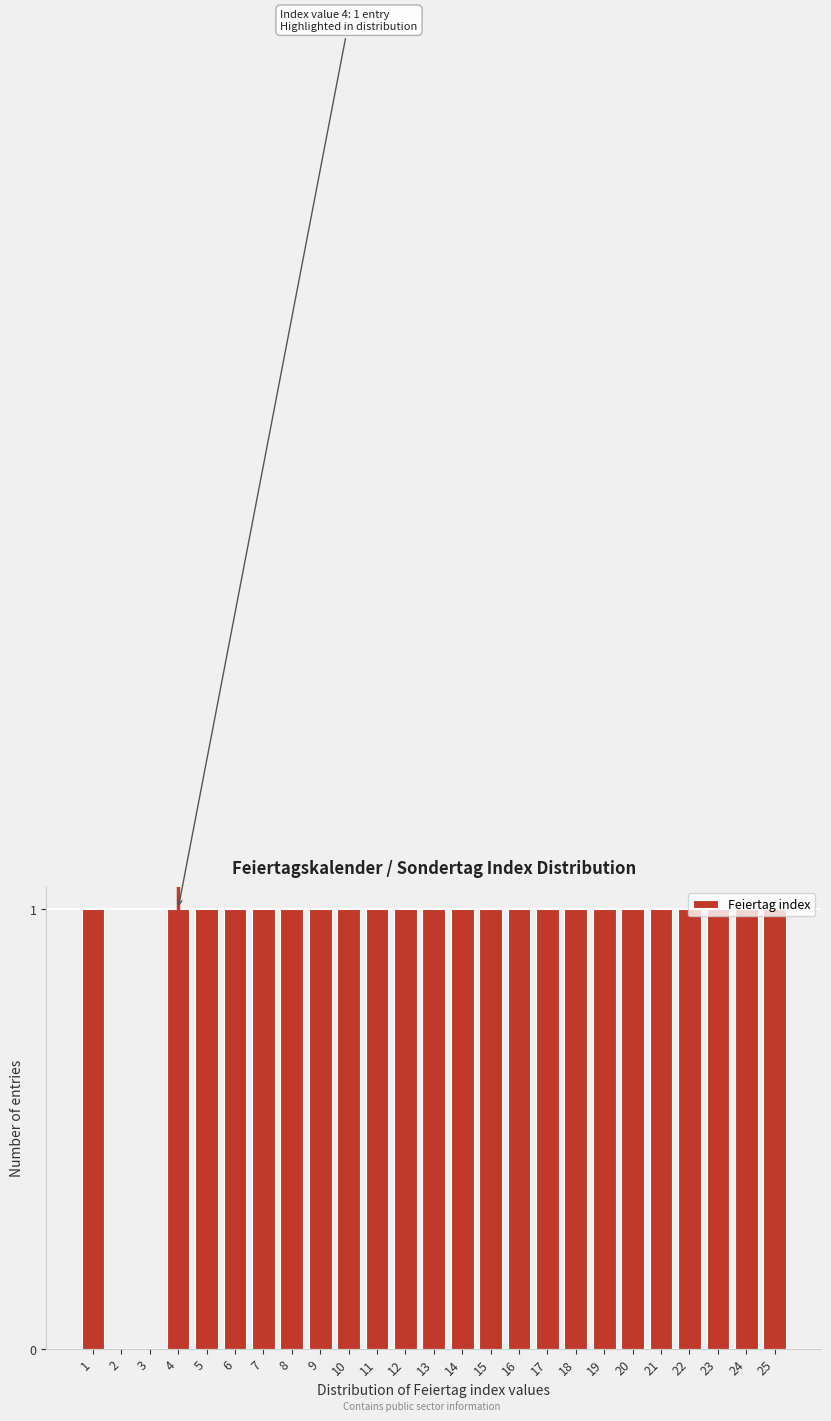

The chart shows a value of 1 at 7. True or false?

True